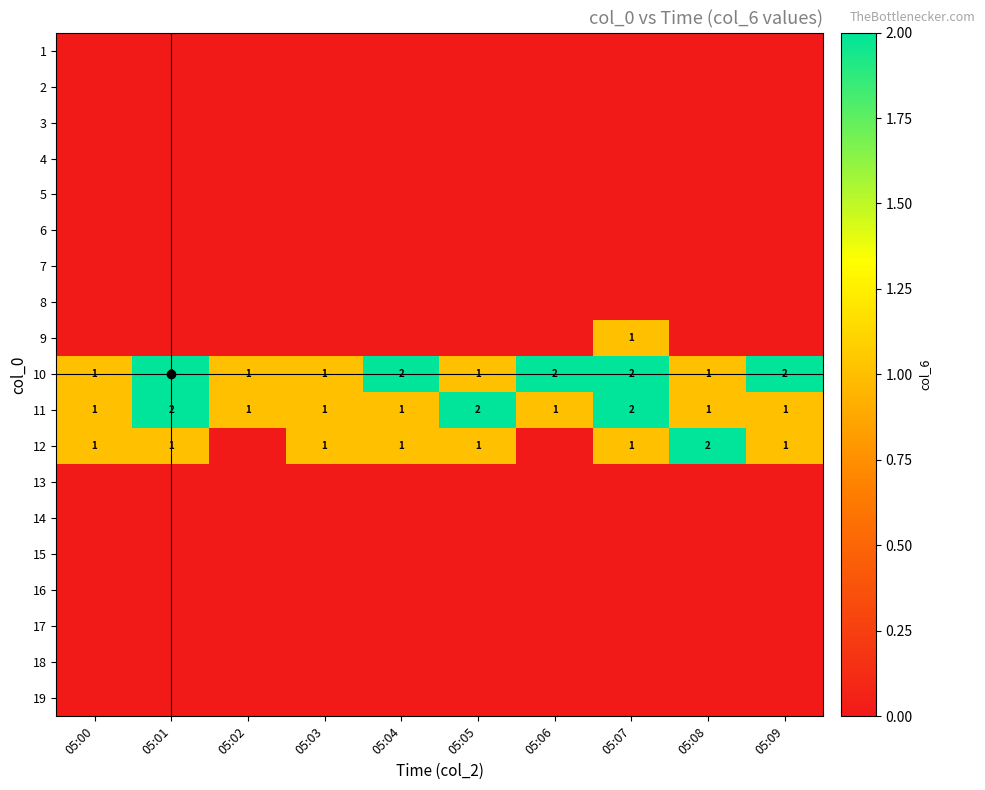

Which series has the largest range (max minus min)?

12